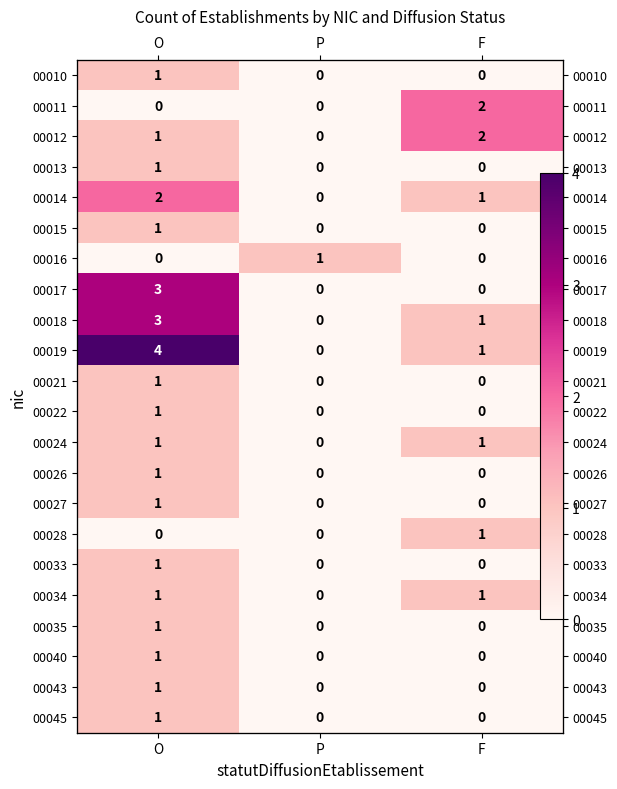

Is the value of 00027 at O greater than the value of 00034 at F?

No